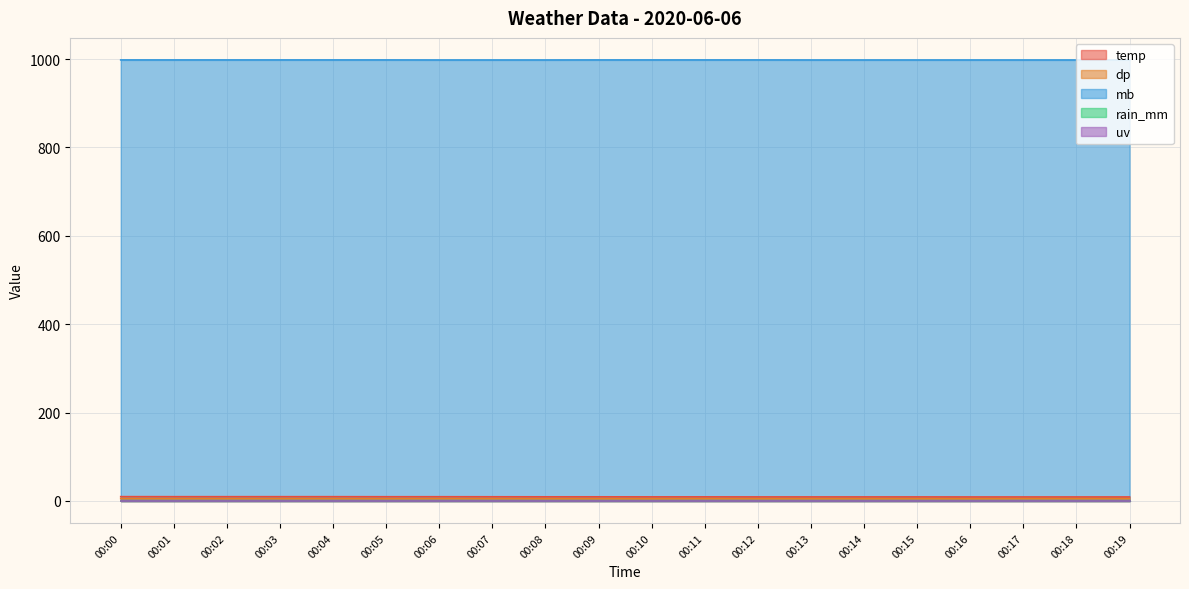

The mb series shows 653.6 at 00:08. True or false?

False